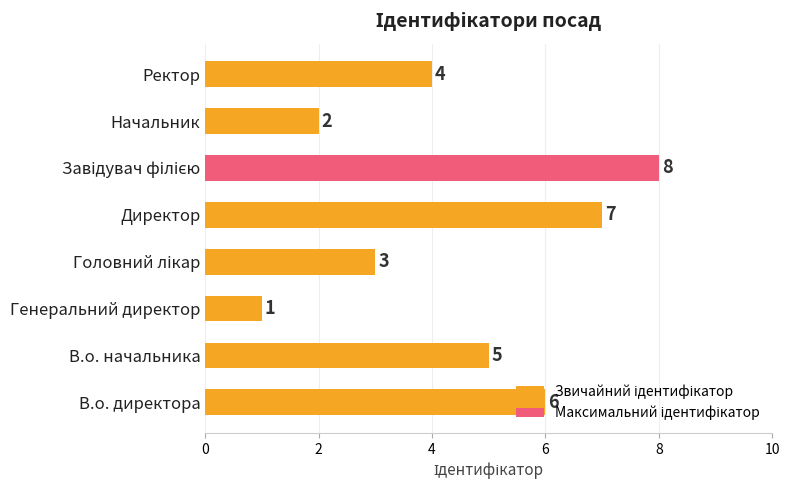

True or false: the data shows 1 at Начальник.

False